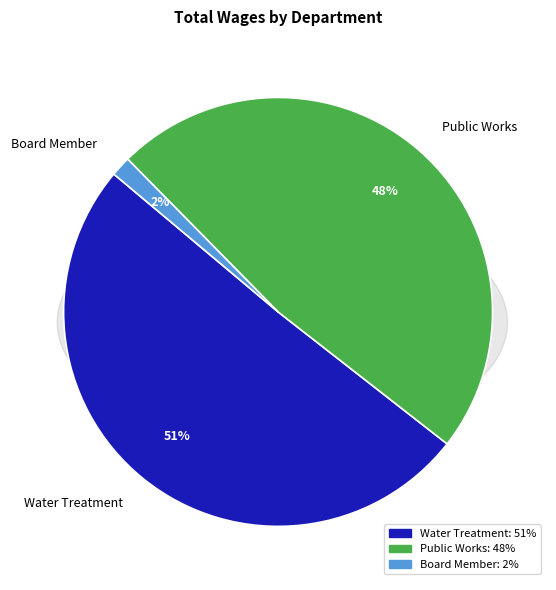

To the nearest percent, what is the difference between the largest and smallest slice percentages?

49%